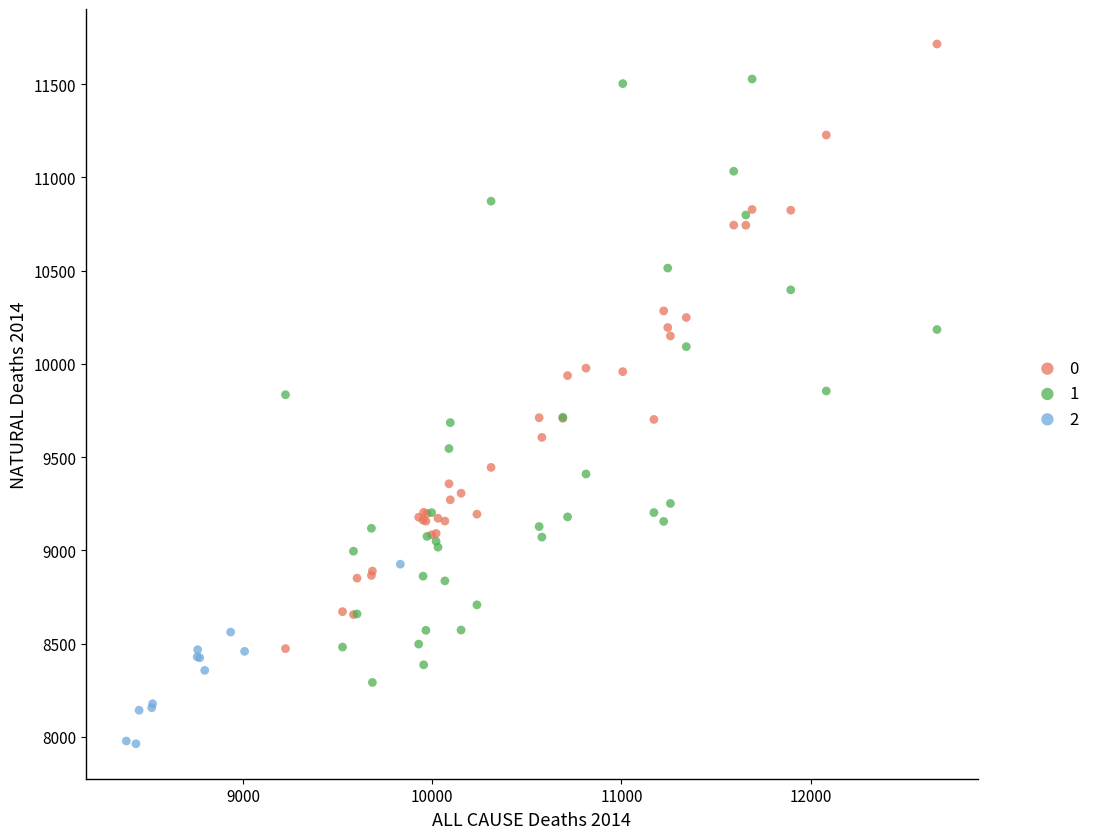

What are all the series names shown in the legend?

0, 1, 2